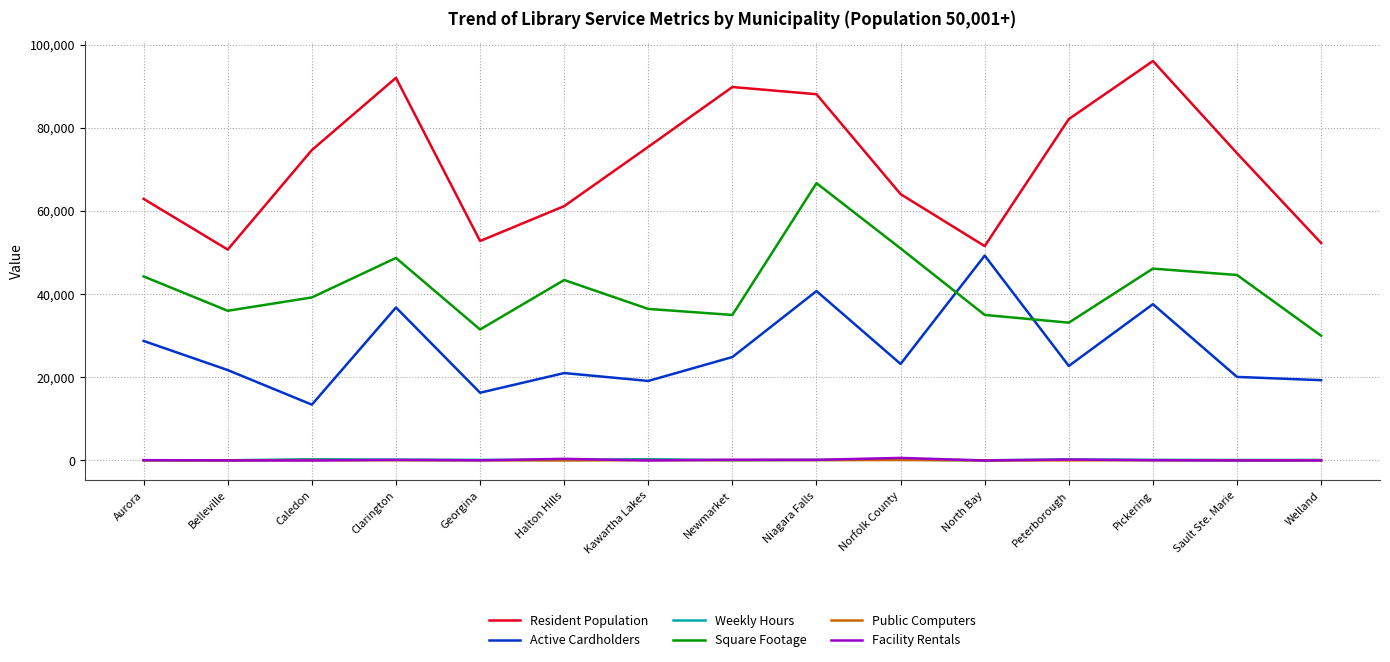

Which series has the largest range (max minus min)?

Resident Population